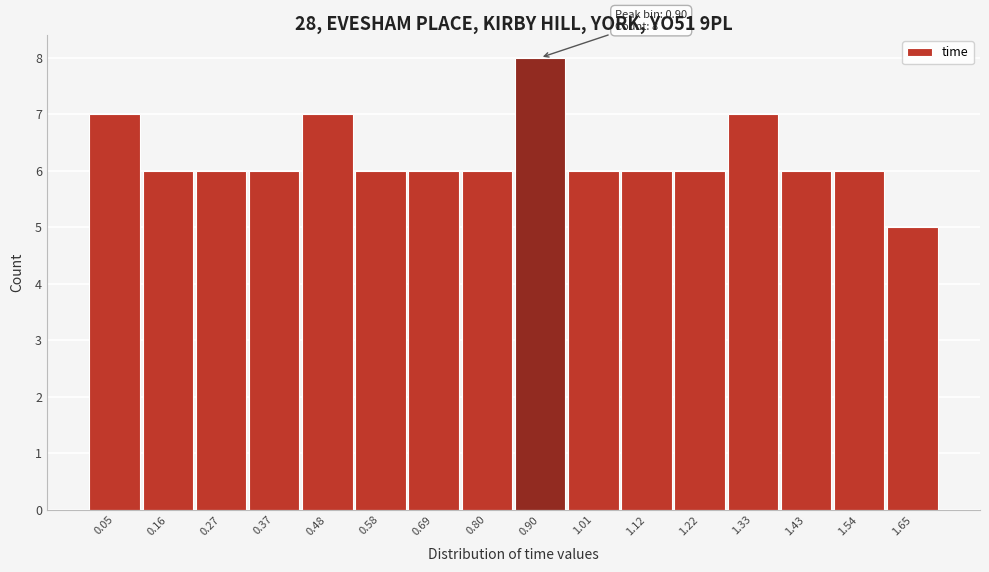

Over which range of the x-axis is the bar tallest?

0.86 to 0.96